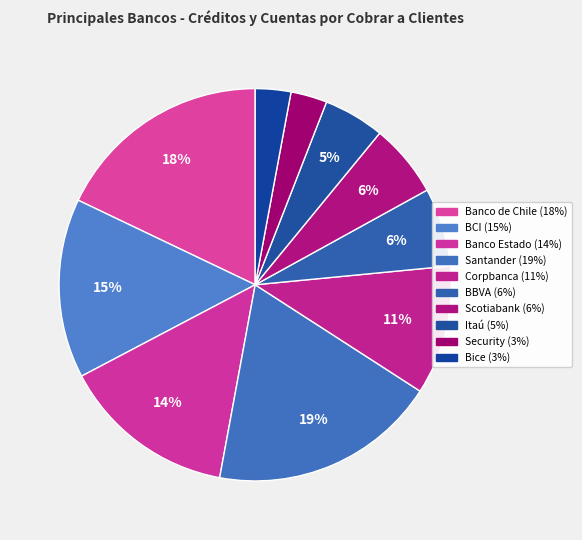

Rank the categories by value from highest to lowest.

Banco Santander-Chile, Banco de Chile, Banco de Crédito e Inversiones, Banco del Estado de Chile, Corpbanca, Banco Bilbao Vizcaya Argentaria, Scotiabank Chile, Banco Itaú Chile, Banco Security, Banco Bice